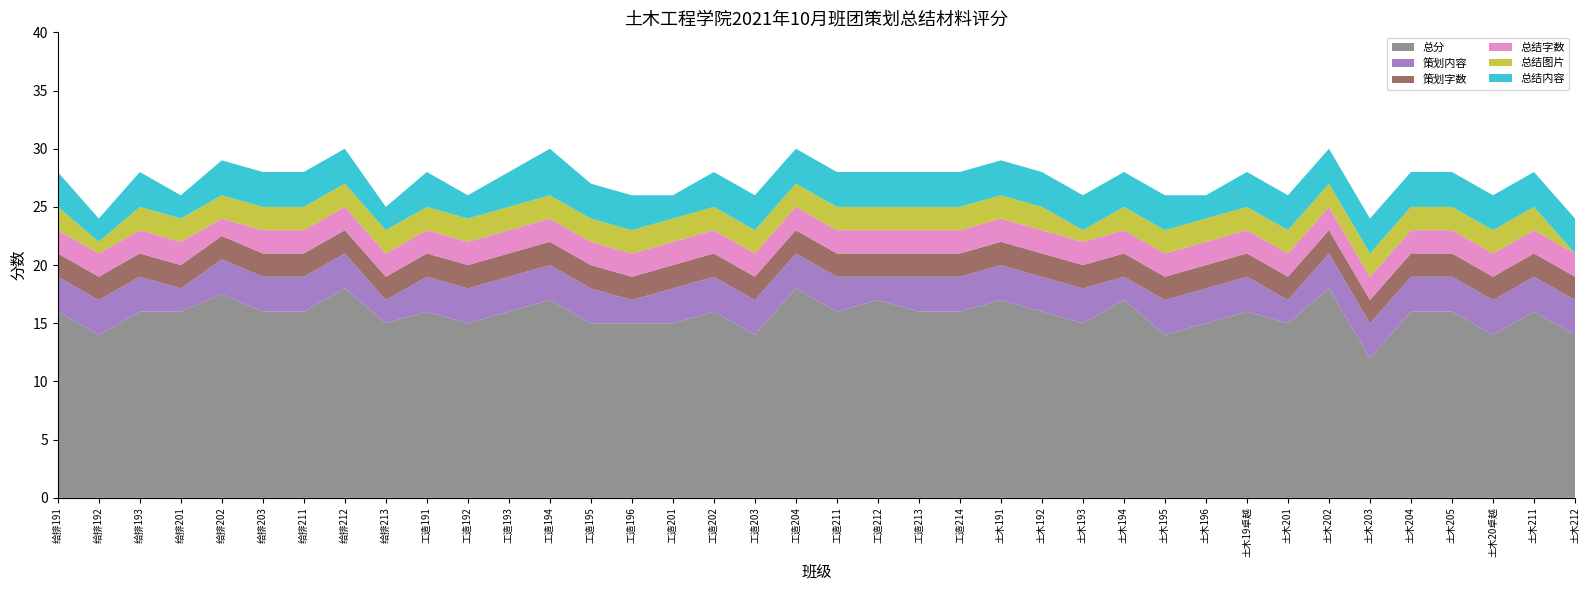

Reading left to right, extract all data points from this chart.

总分: 16.0	14.0	16.0	16.0	17.5	16.0	16.0	18.0	15.0	16.0	15.0	16.0	17.0	15.0	15.0	15.0	16.0	14.0	18.0	16.0	17.0	16.0	16.0	17.0	16.0	15.0	17.0	14.0	15.0	16.0	15.0	18.0	12.0	16.0	16.0	14.0	16.0	14.0
策划内容: 3.0	3.0	3.0	2.0	3.0	3.0	3.0	3.0	2.0	3.0	3.0	3.0	3.0	3.0	2.0	3.0	3.0	3.0	3.0	3.0	2.0	3.0	3.0	3.0	3.0	3.0	2.0	3.0	3.0	3.0	2.0	3.0	3.0	3.0	3.0	3.0	3.0	3.0
策划字数: 2.0	2.0	2.0	2.0	2.0	2.0	2.0	2.0	2.0	2.0	2.0	2.0	2.0	2.0	2.0	2.0	2.0	2.0	2.0	2.0	2.0	2.0	2.0	2.0	2.0	2.0	2.0	2.0	2.0	2.0	2.0	2.0	2.0	2.0	2.0	2.0	2.0	2.0
总结字数: 2.0	2.0	2.0	2.0	1.5	2.0	2.0	2.0	2.0	2.0	2.0	2.0	2.0	2.0	2.0	2.0	2.0	2.0	2.0	2.0	2.0	2.0	2.0	2.0	2.0	2.0	2.0	2.0	2.0	2.0	2.0	2.0	2.0	2.0	2.0	2.0	2.0	2.0
总结图片: 2.0	1.0	2.0	2.0	2.0	2.0	2.0	2.0	2.0	2.0	2.0	2.0	2.0	2.0	2.0	2.0	2.0	2.0	2.0	2.0	2.0	2.0	2.0	2.0	2.0	1.0	2.0	2.0	2.0	2.0	2.0	2.0	2.0	2.0	2.0	2.0	2.0	0.0
总结内容: 3.0	2.0	3.0	2.0	3.0	3.0	3.0	3.0	2.0	3.0	2.0	3.0	4.0	3.0	3.0	2.0	3.0	3.0	3.0	3.0	3.0	3.0	3.0	3.0	3.0	3.0	3.0	3.0	2.0	3.0	3.0	3.0	3.0	3.0	3.0	3.0	3.0	3.0